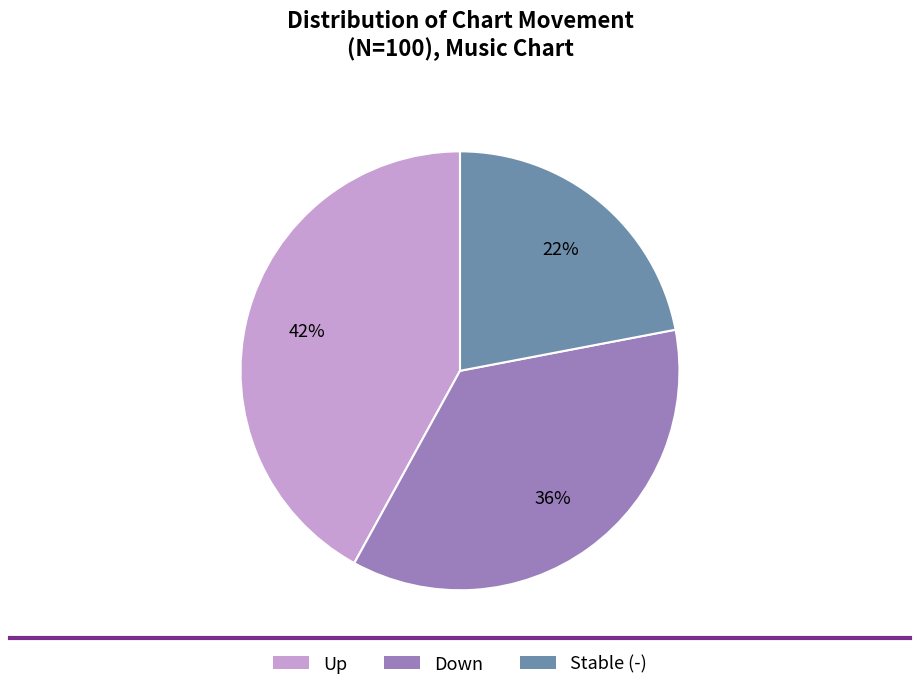

Is there any slice that represents more than half of the pie?

No